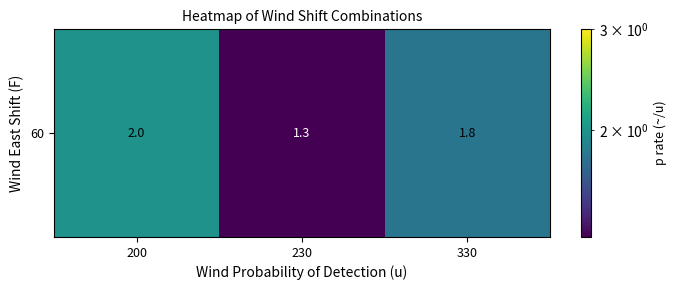

The chart shows a value of 2.0 at 200. True or false?

True